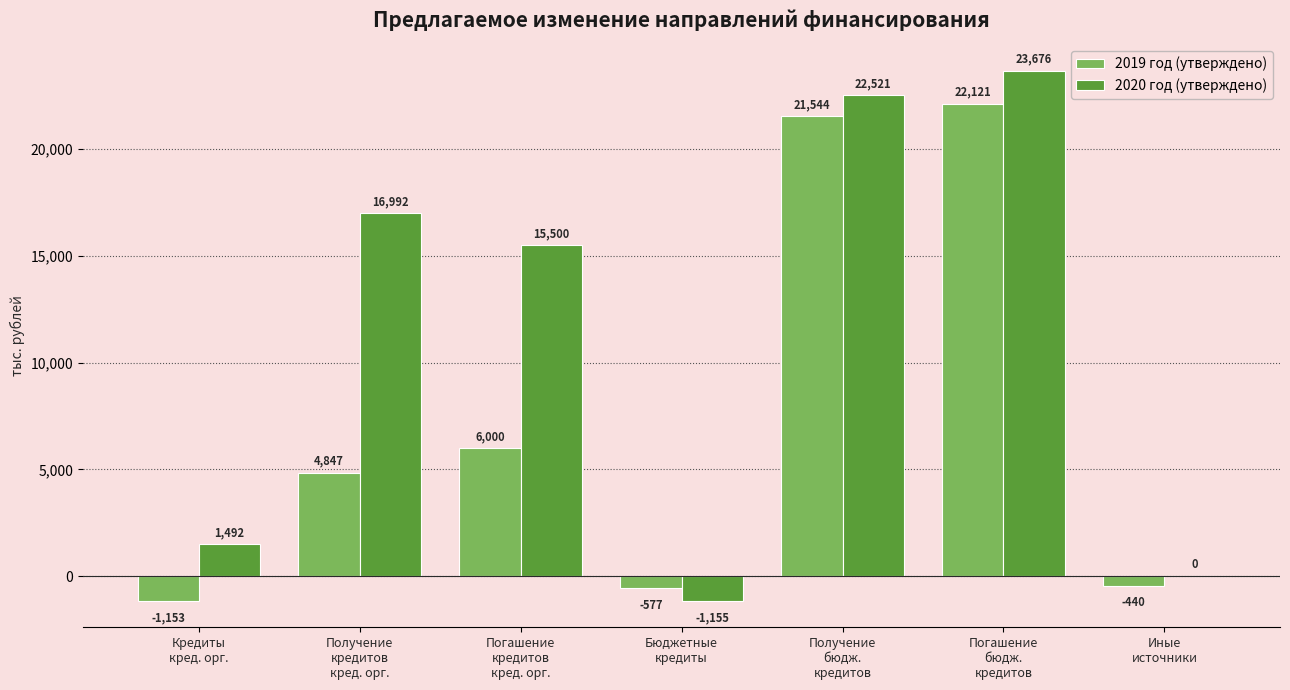

What is the difference between the highest and lowest values at Бюджетные
кредиты?

577474.1